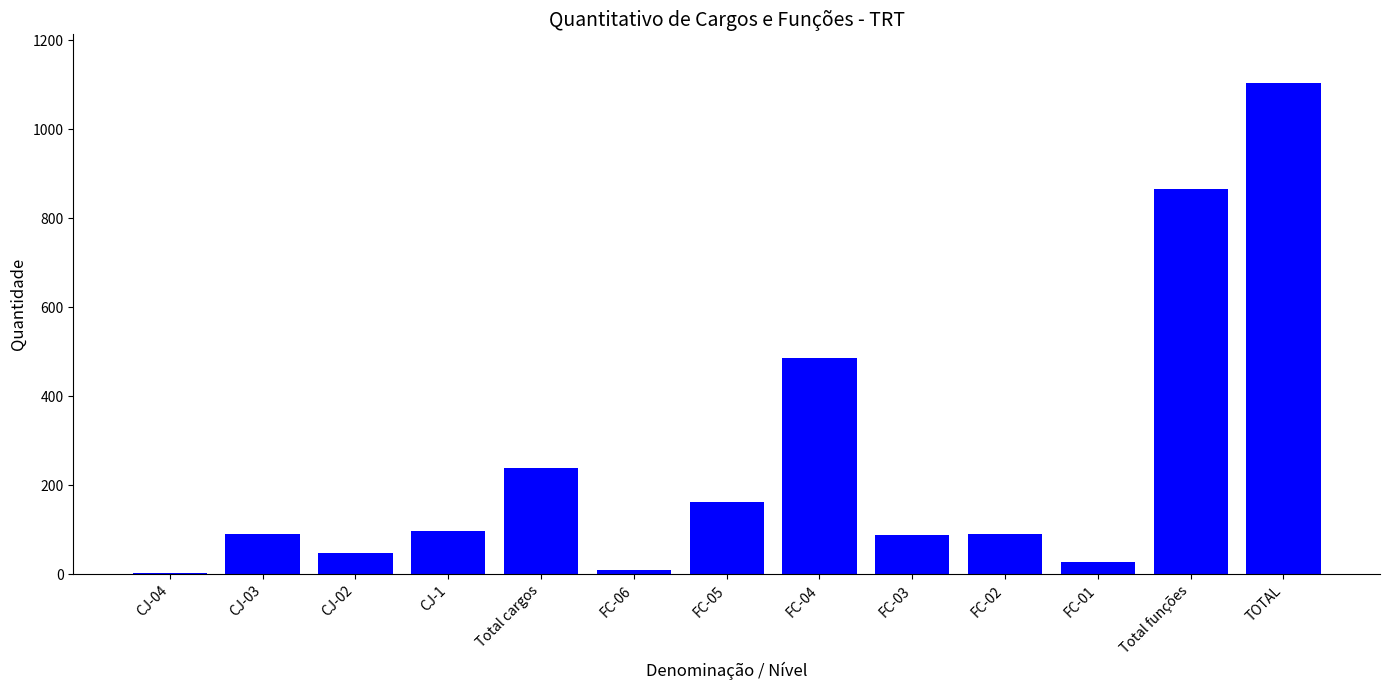

What is the greatest value displayed?

1103